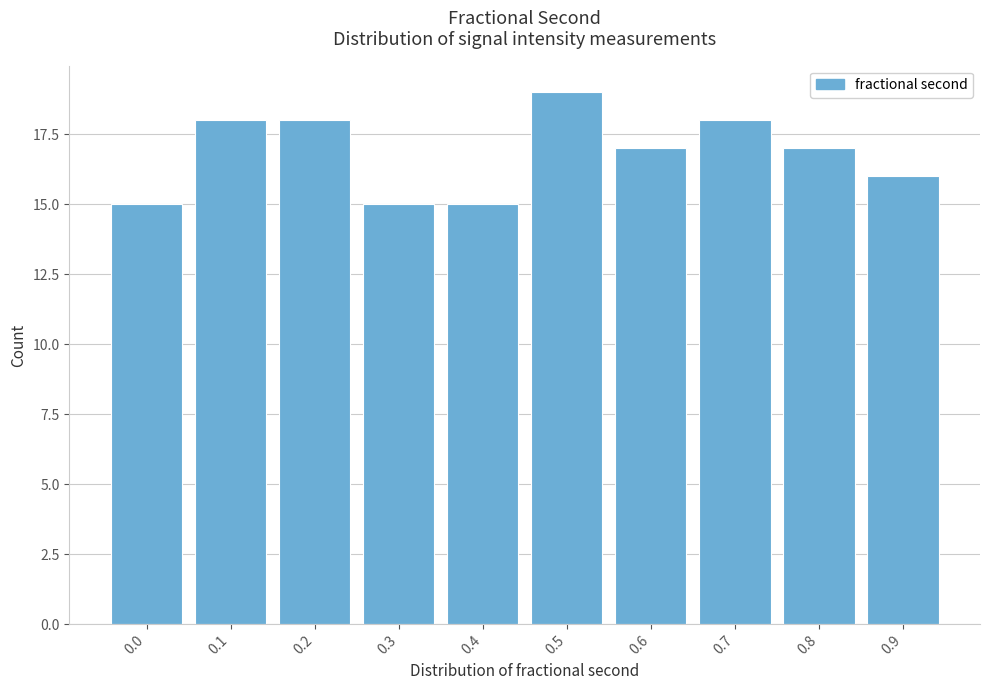

Reading left to right, what are all the values shown in this chart?

0.0=15	0.1=18	0.2=18	0.3=15	0.4=15	0.5=19	0.6=17	0.7=18	0.8=17	0.9=16